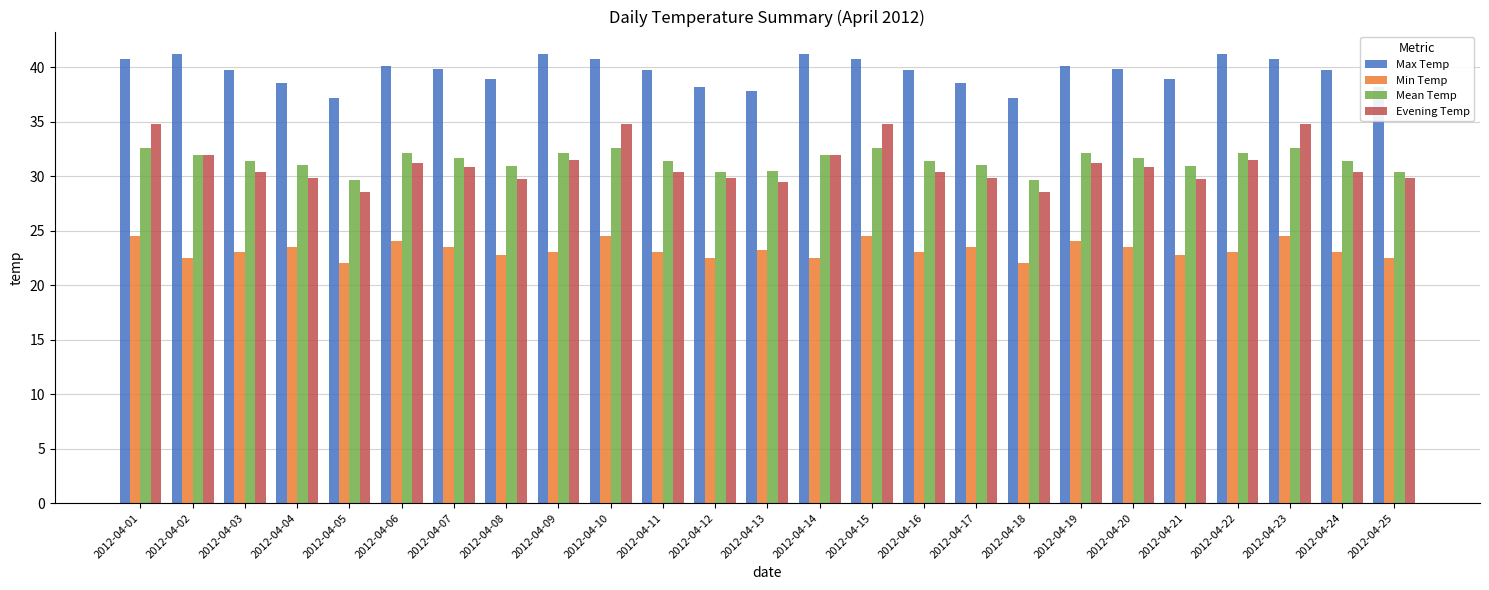

How many bars are there in total?

100